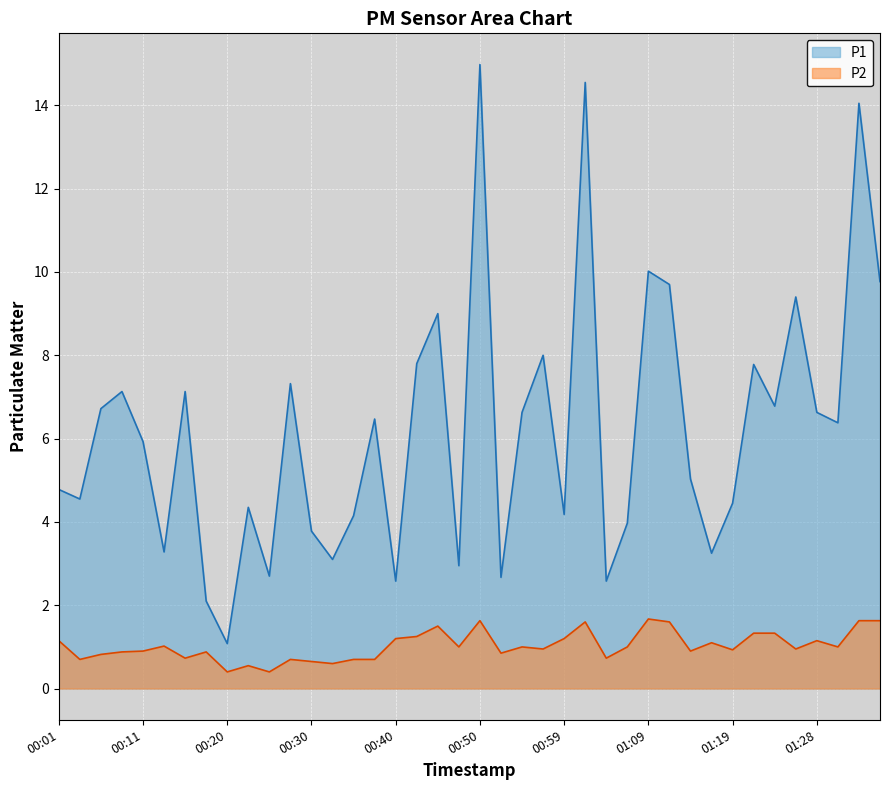

Does the chart display data point markers on the line(s)?

No